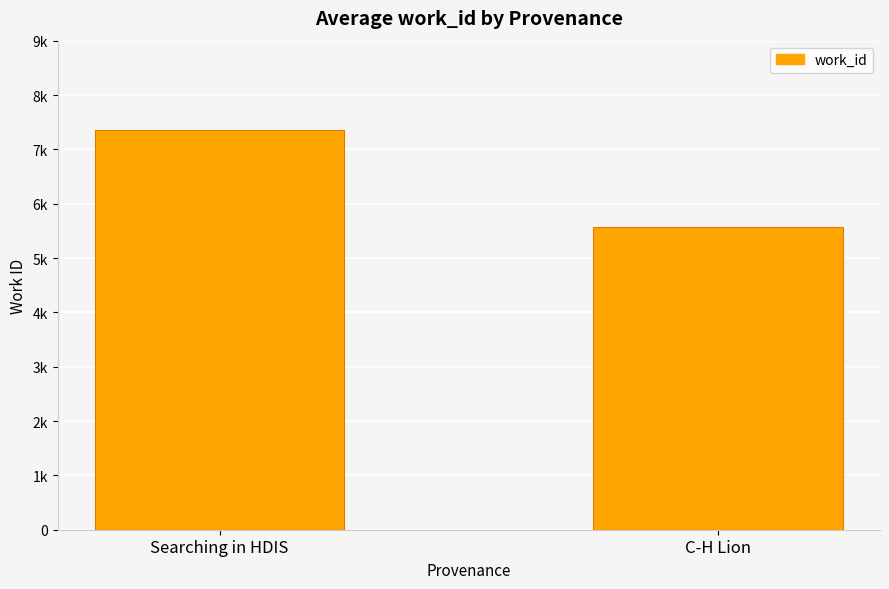

At which label is the value closest to 6472?

Searching in HDIS